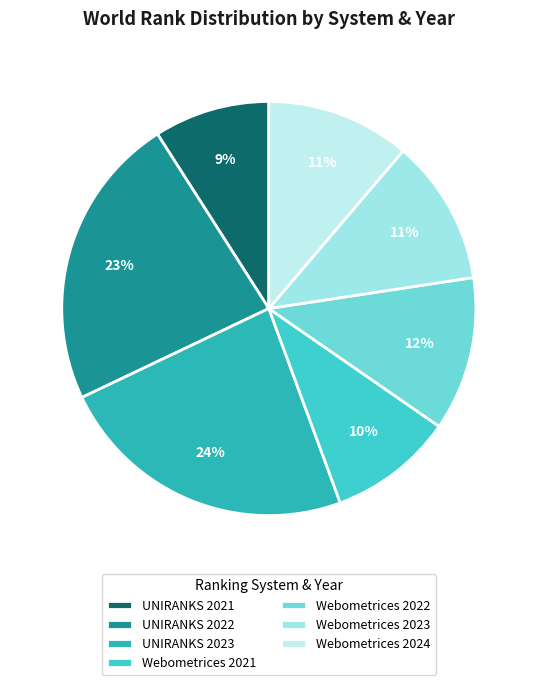

What is the total percentage of Webometrices 2023 and UNIRANKS 2022?

34.4%